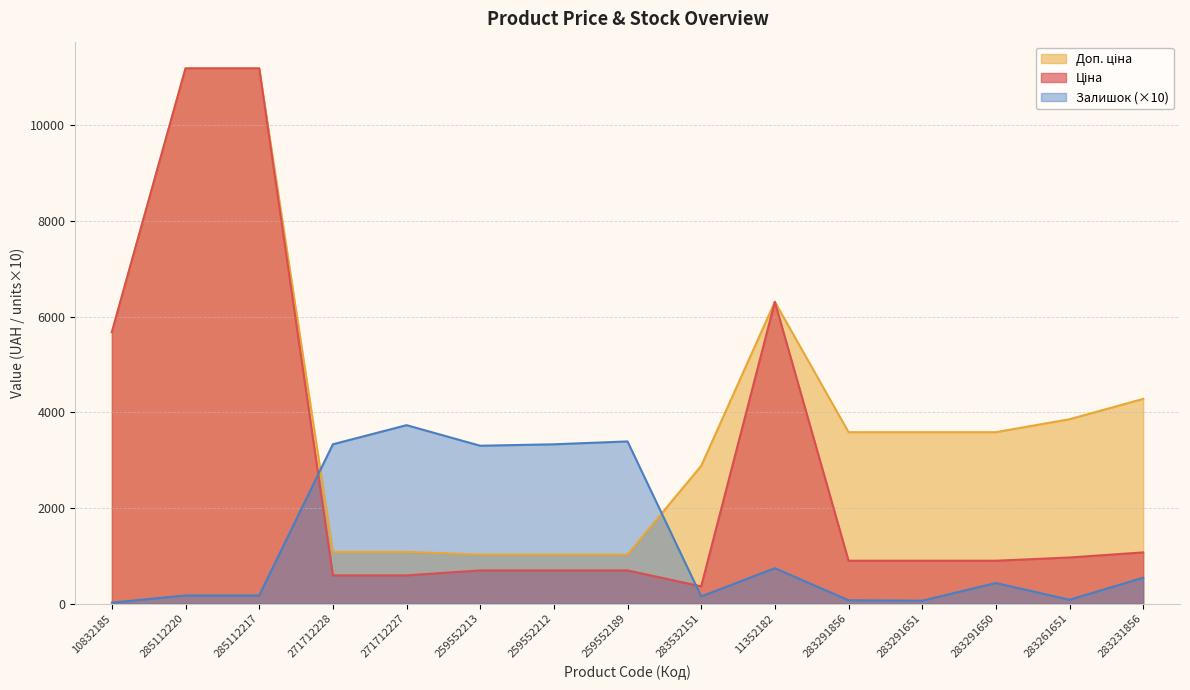

What are all the series names shown in the legend?

Ціна, Доп. ціна, Залишок